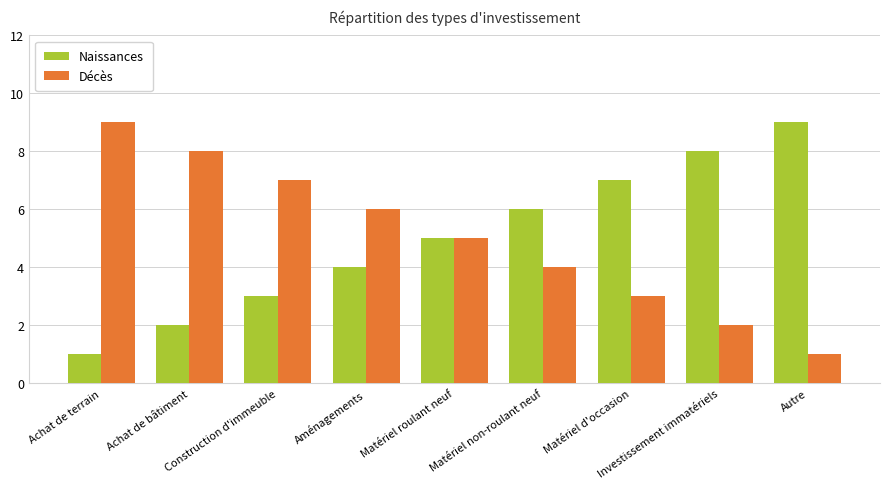

How many groups of bars are there?

9